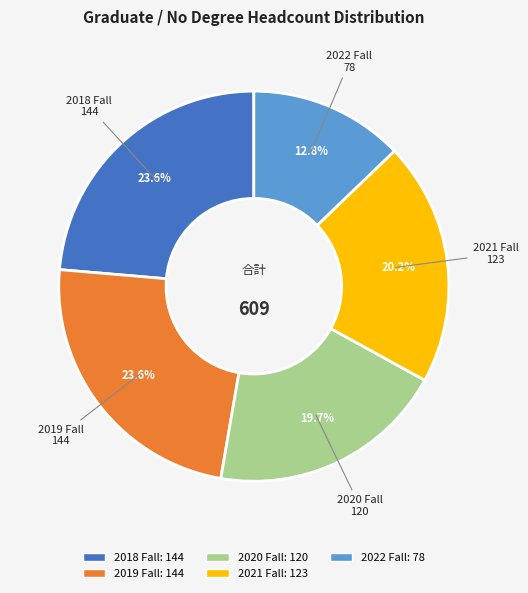

To the nearest percent, what is the difference between the 2020 Fall and 2022 Fall slice percentages?

7%